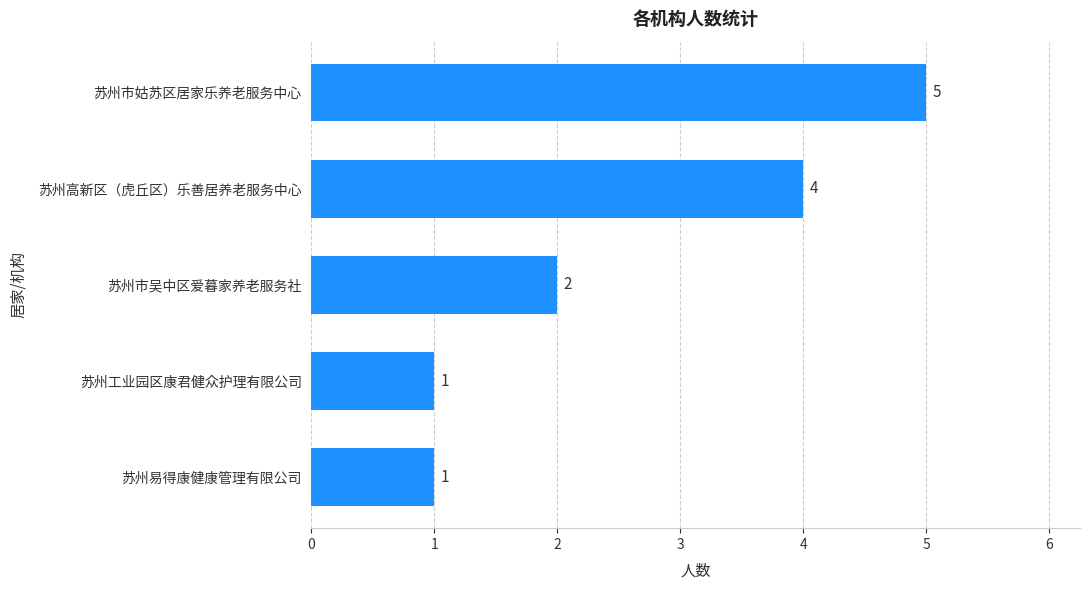

Count the number of data series in this chart.

1